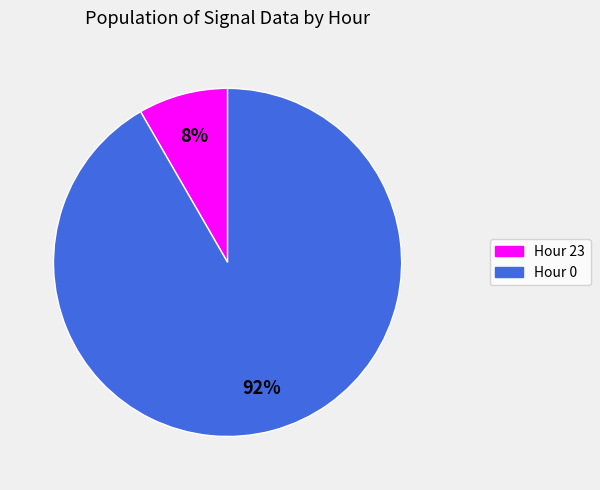

To the nearest percent, what portion does Hour 0 represent?

92%